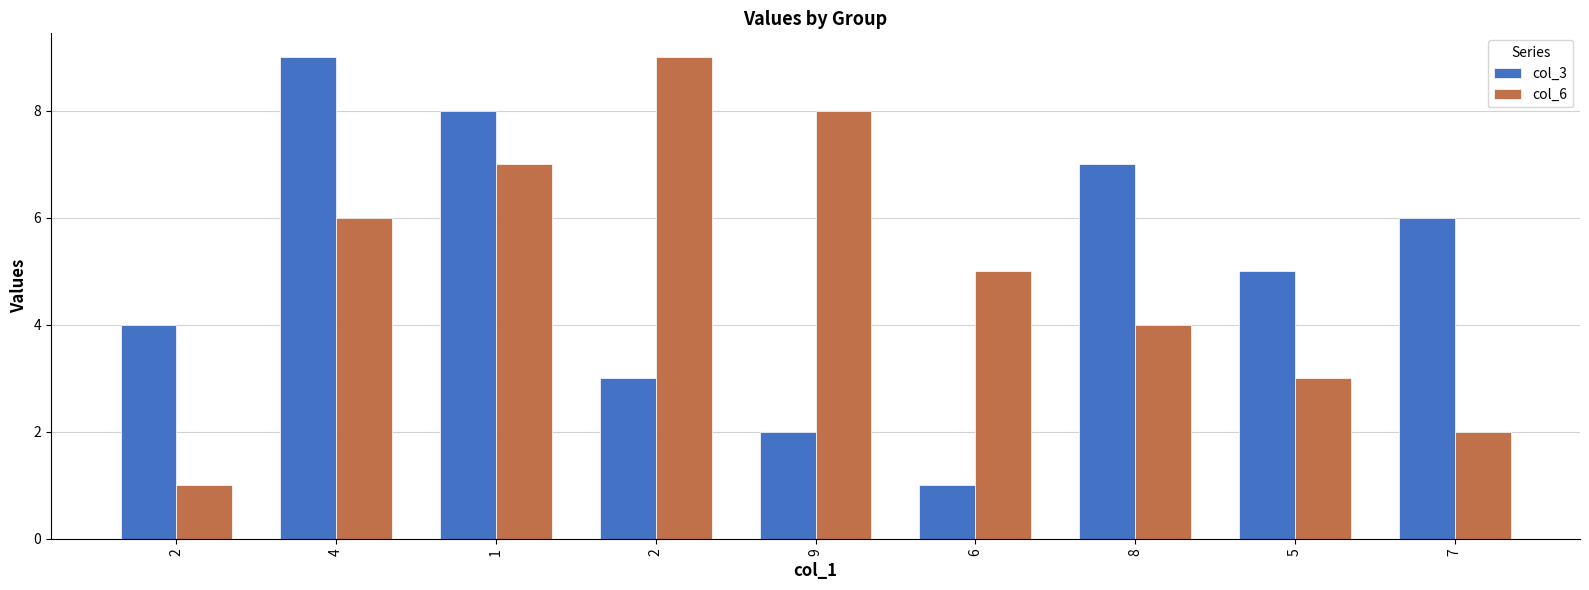

Reading left to right, list all the values displayed in this chart.

col_3: 2=4	4=9	1=8	2=3	9=2	6=1	8=7	5=5	7=6
col_6: 2=1	4=6	1=7	2=9	9=8	6=5	8=4	5=3	7=2